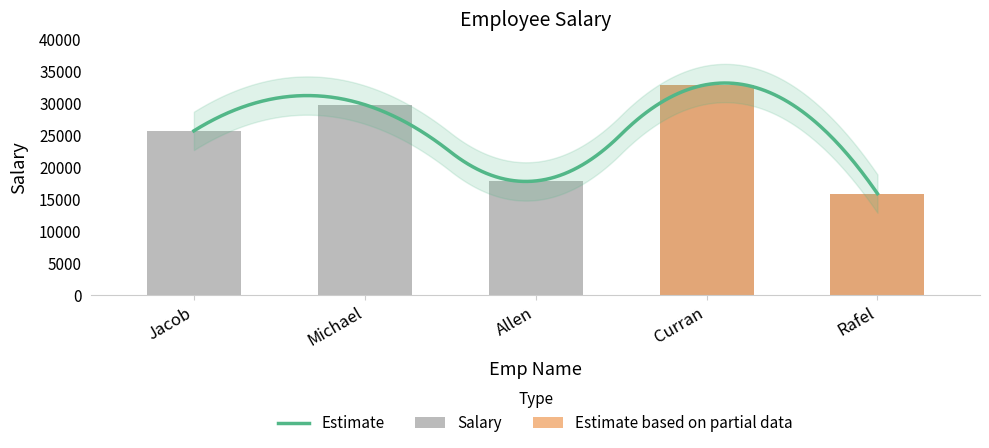

Reading left to right, list all the values displayed in this chart.

Jacob=25668	Michael=29772	Allen=17827	Curran=32909	Rafel=15836